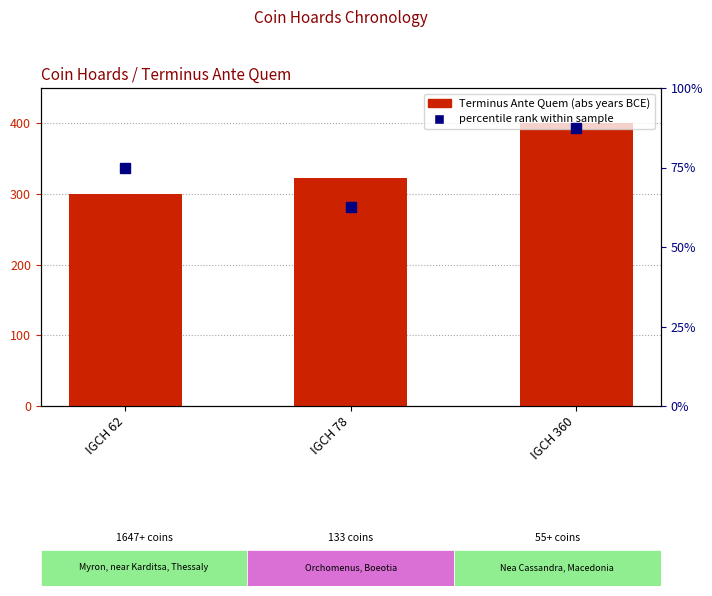

Which series has the largest total across all categories?

Terminus Ante Quem (abs)